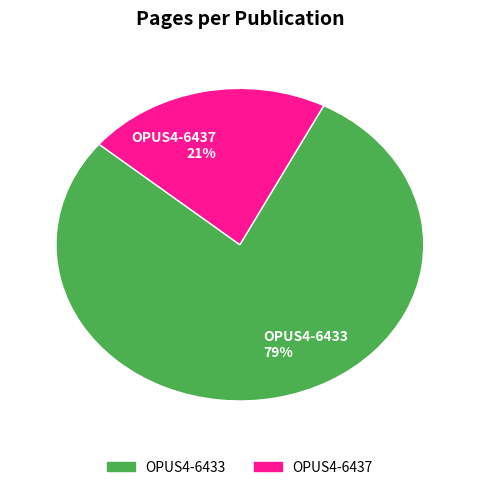

To the nearest percent, what is the average slice percentage?

50%